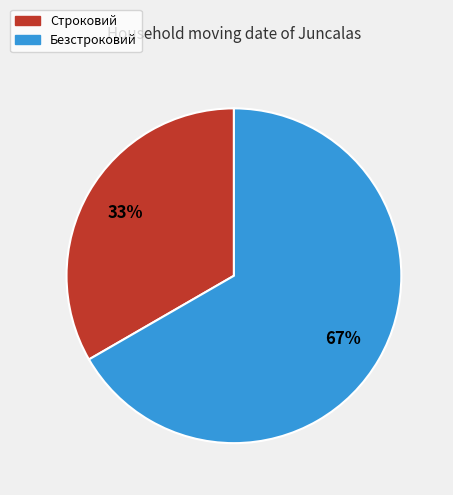

Rank the categories by value from lowest to highest.

Строковий, Безстроковий